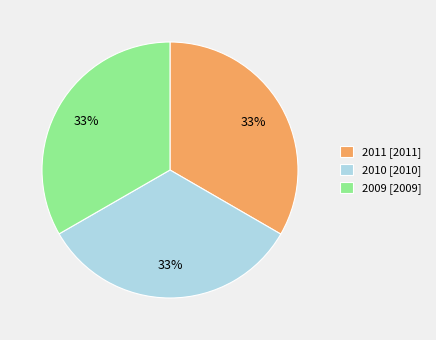

What percentage is the 2011 slice, to the nearest percent?

33%